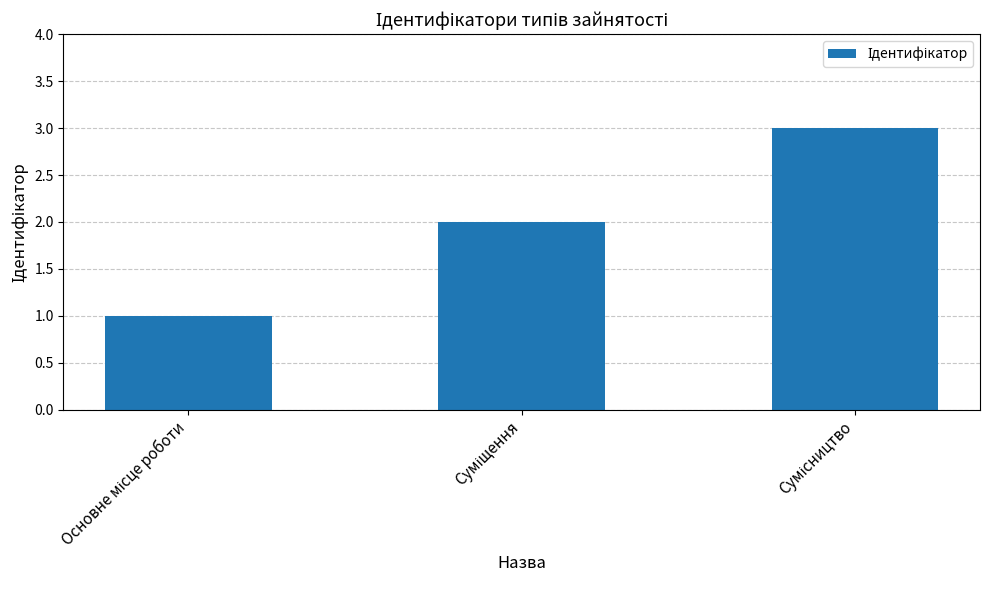

What is the sum of all values?

6